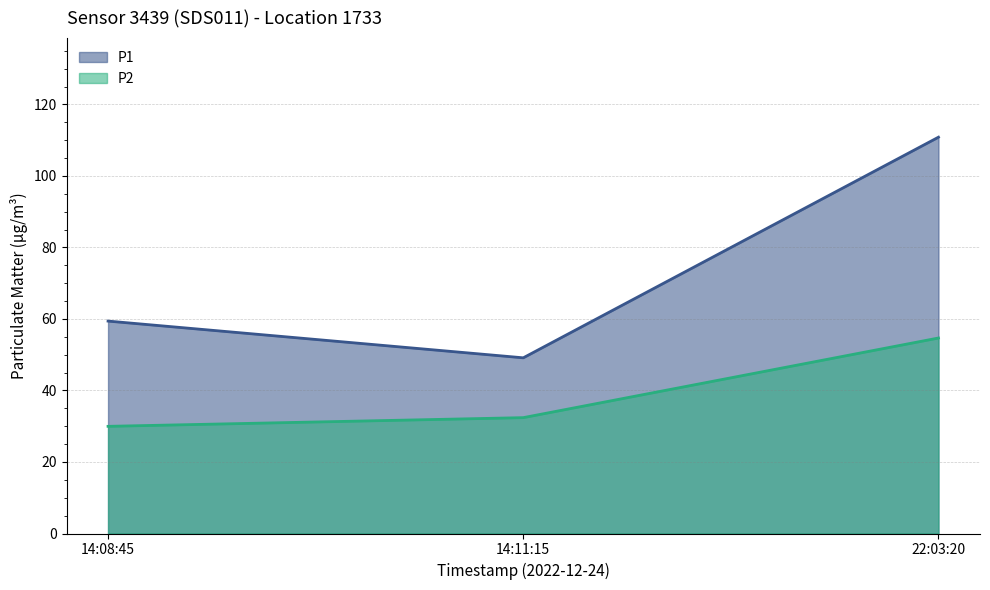

Reading left to right, transcribe all the data shown in this chart.

P1: 14:08:45=59.4	14:11:15=49.1	22:03:20=110.8
P2: 14:08:45=30.0	14:11:15=32.4	22:03:20=54.7